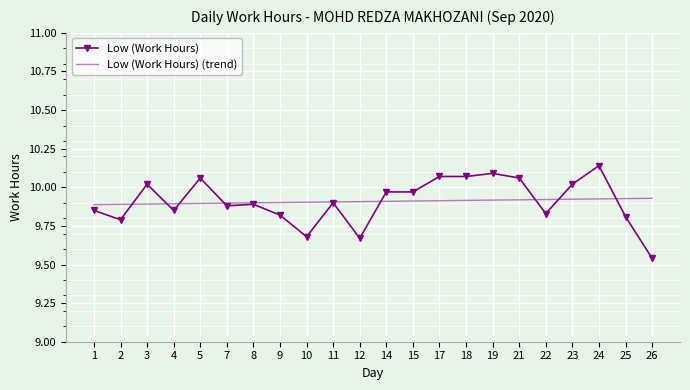

How many categories are shown in the chart?

22